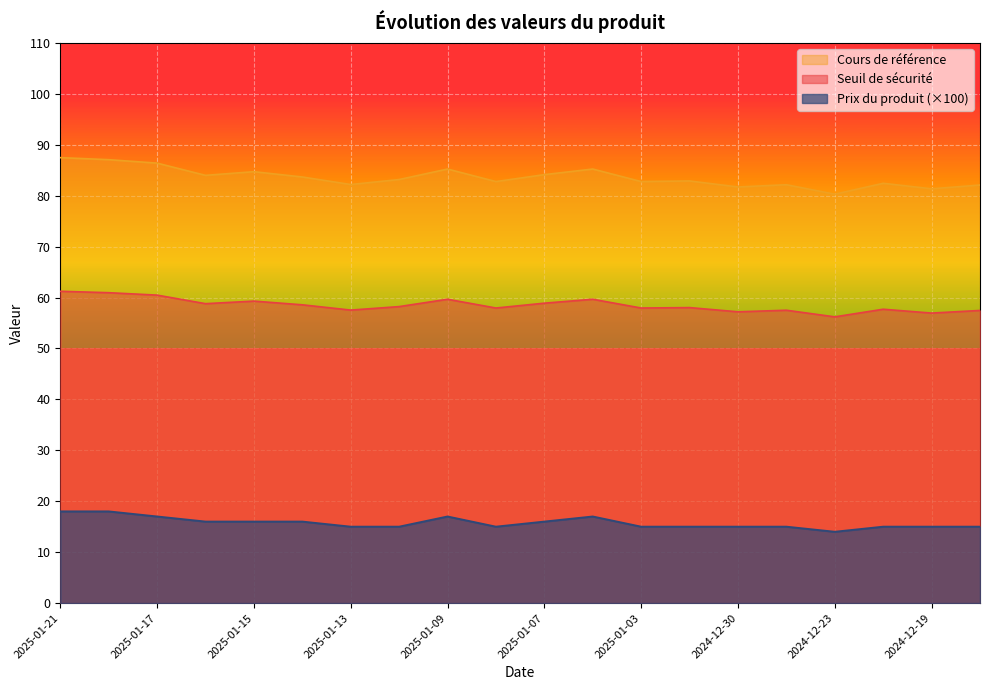

What are all the series names shown in the legend?

Cours de référence, Seuil de sécurité, Prix du produit (×100)